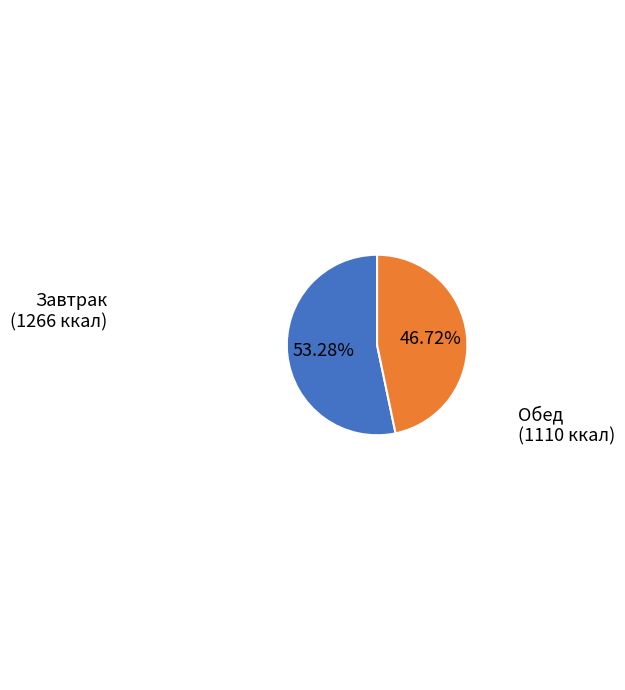

Is there any slice that represents more than half of the pie?

Yes